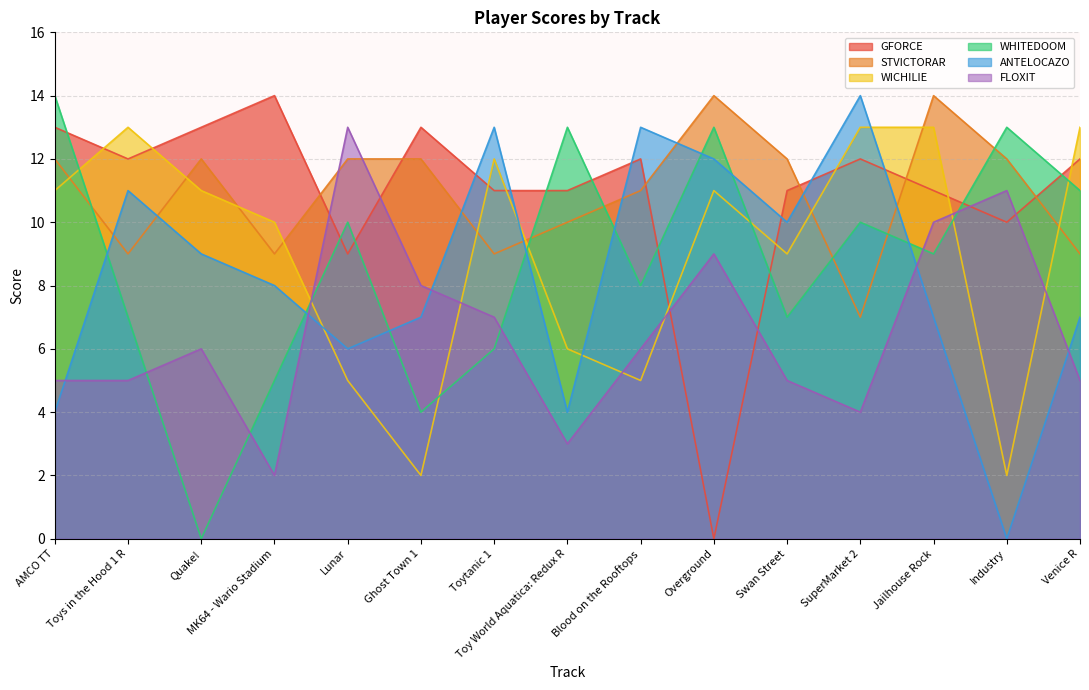

The WHITEDOOM series shows 10 at Lunar. True or false?

True